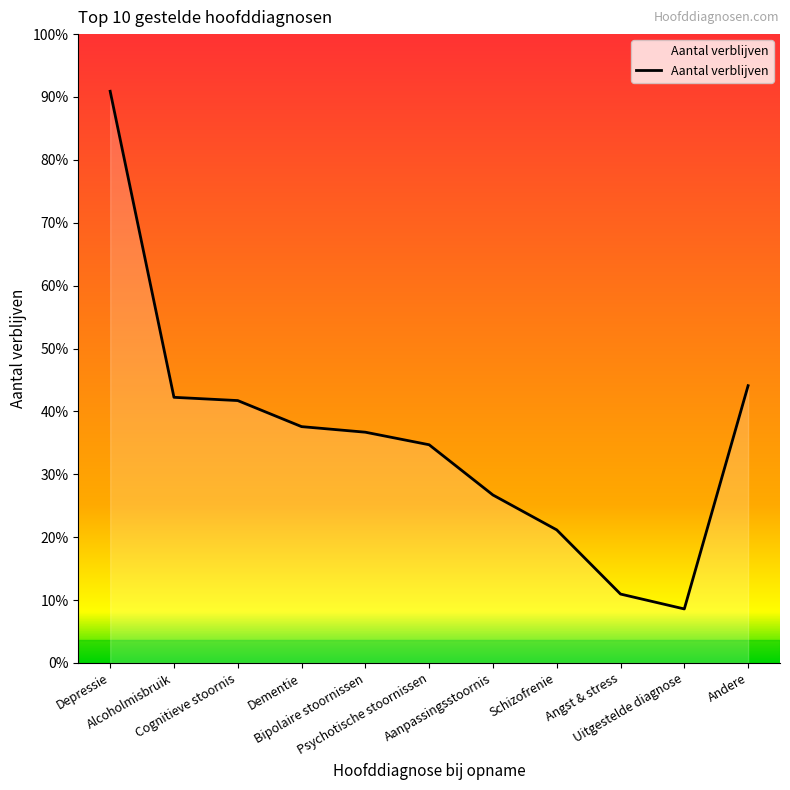

How many points are lower than both their immediate neighbors (excluding endpoints)?

1